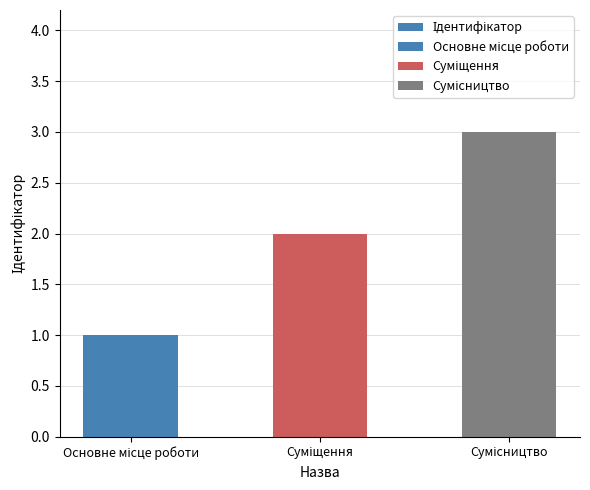

What is the label of the 1st bar from the left?

Основне місце роботи